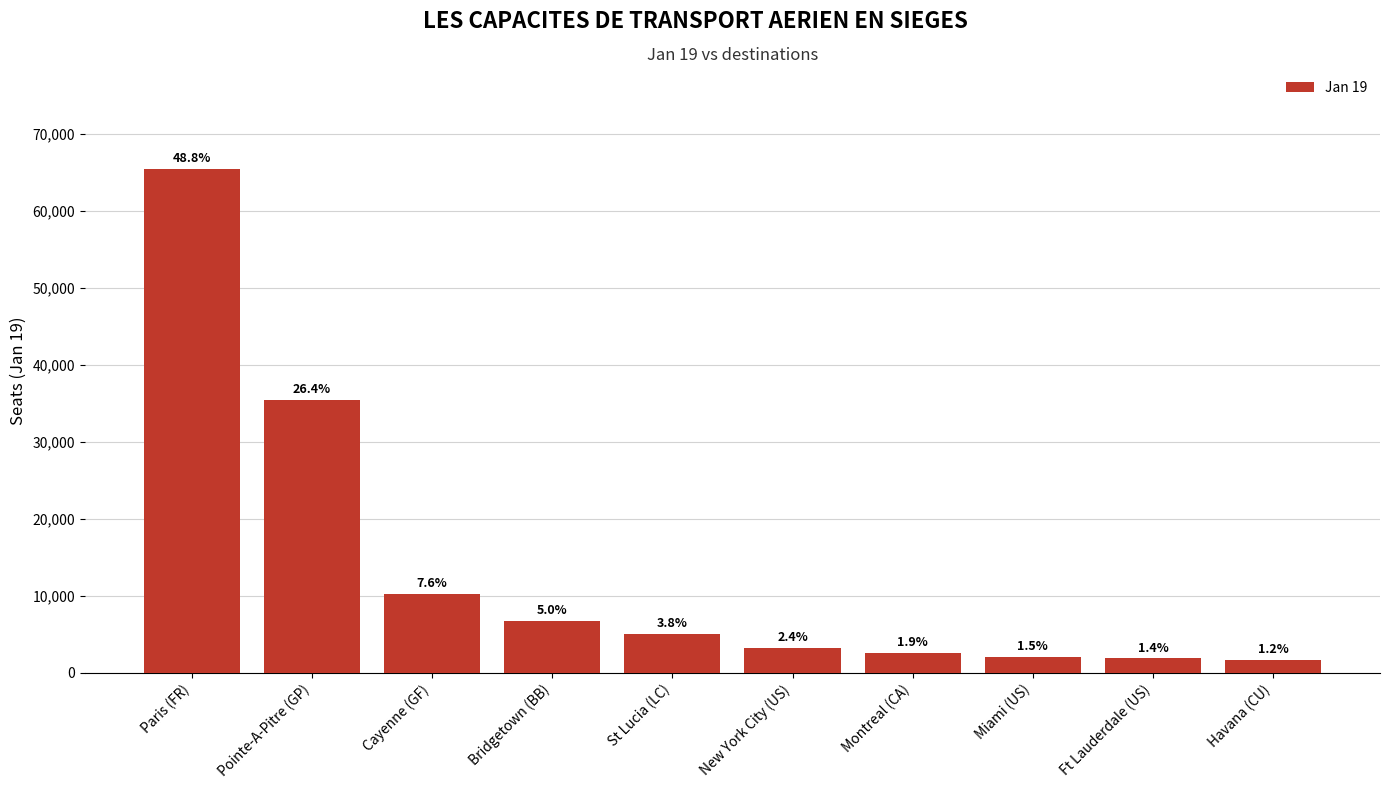

The chart shows a value of 8539 at St Lucia (LC). True or false?

False